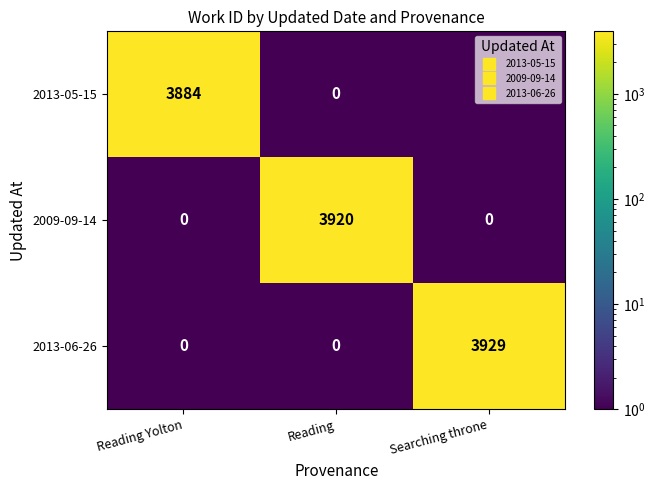

What is the total value across all series at Reading Yolton?

3884